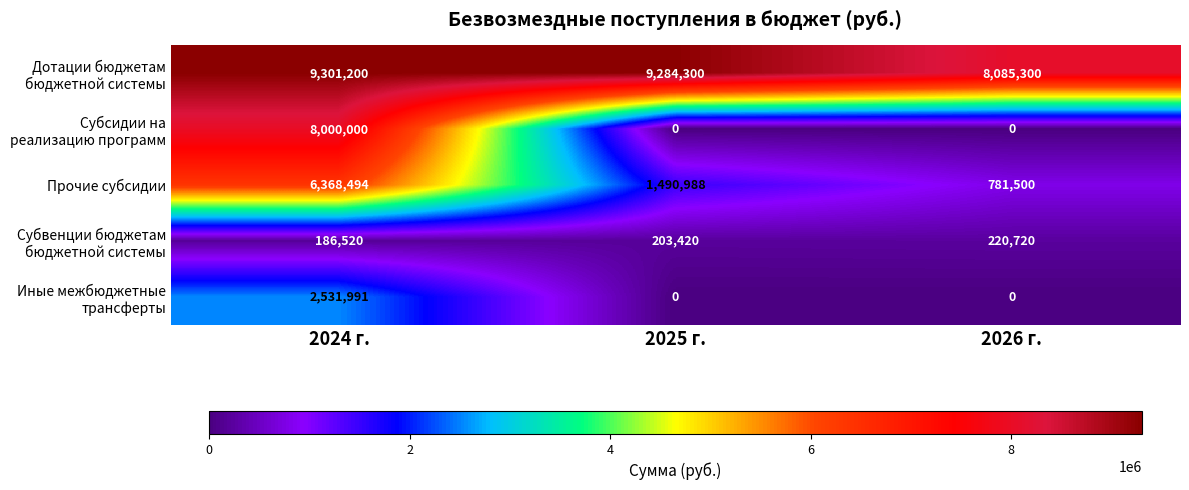

Is it true that Прочие субсидии equals 1138556 at 2026 г.?

False